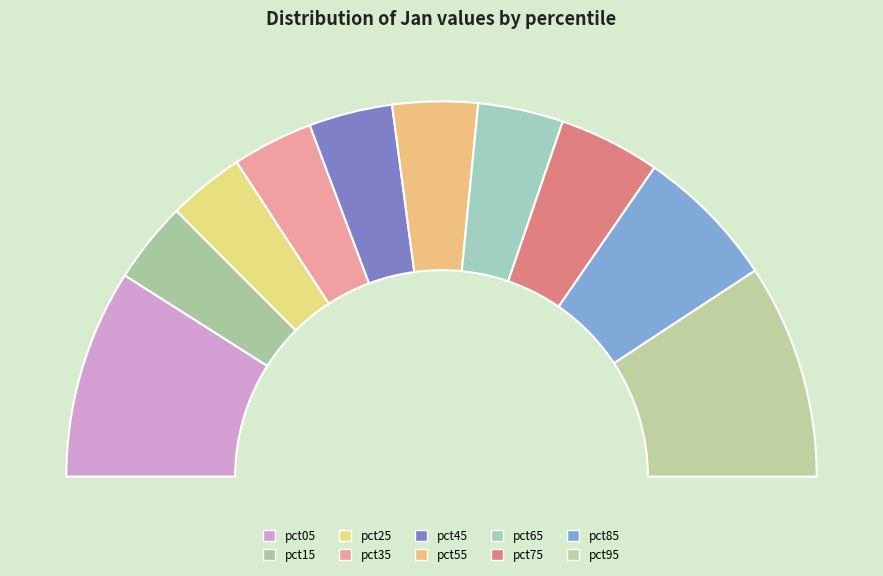

To the nearest percent, what is the average slice percentage?

10%